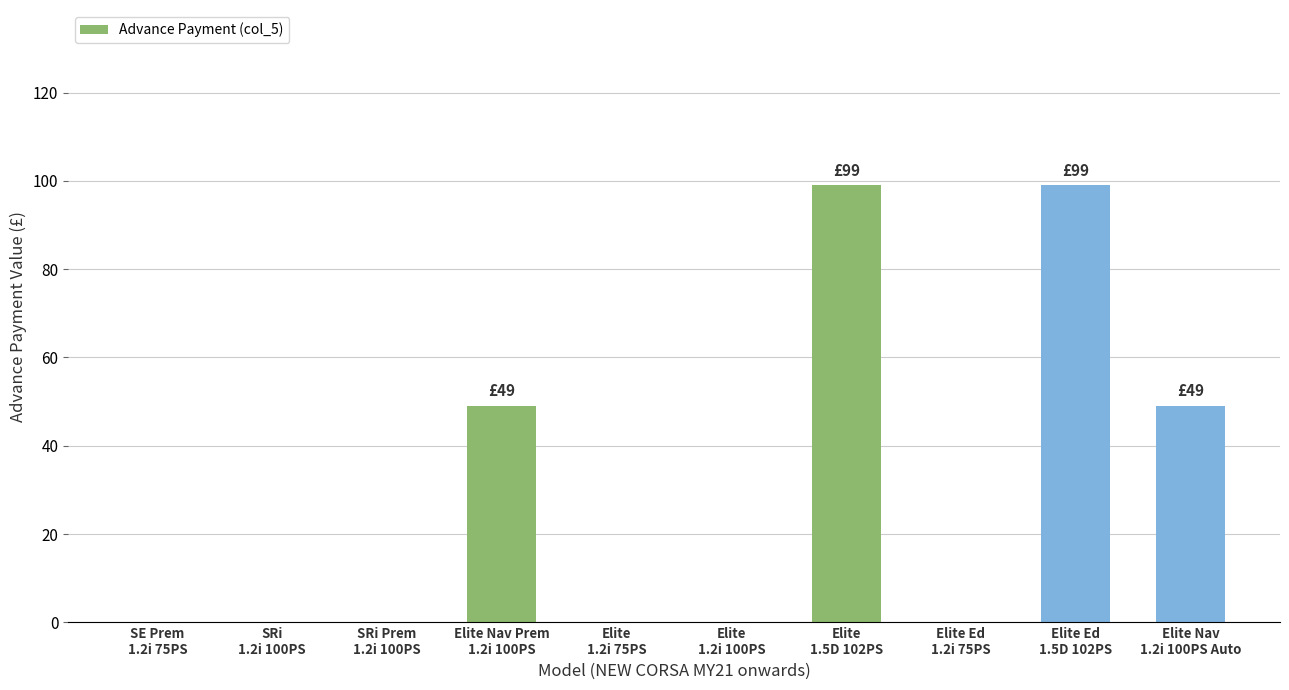

What is the sum of all values?

296